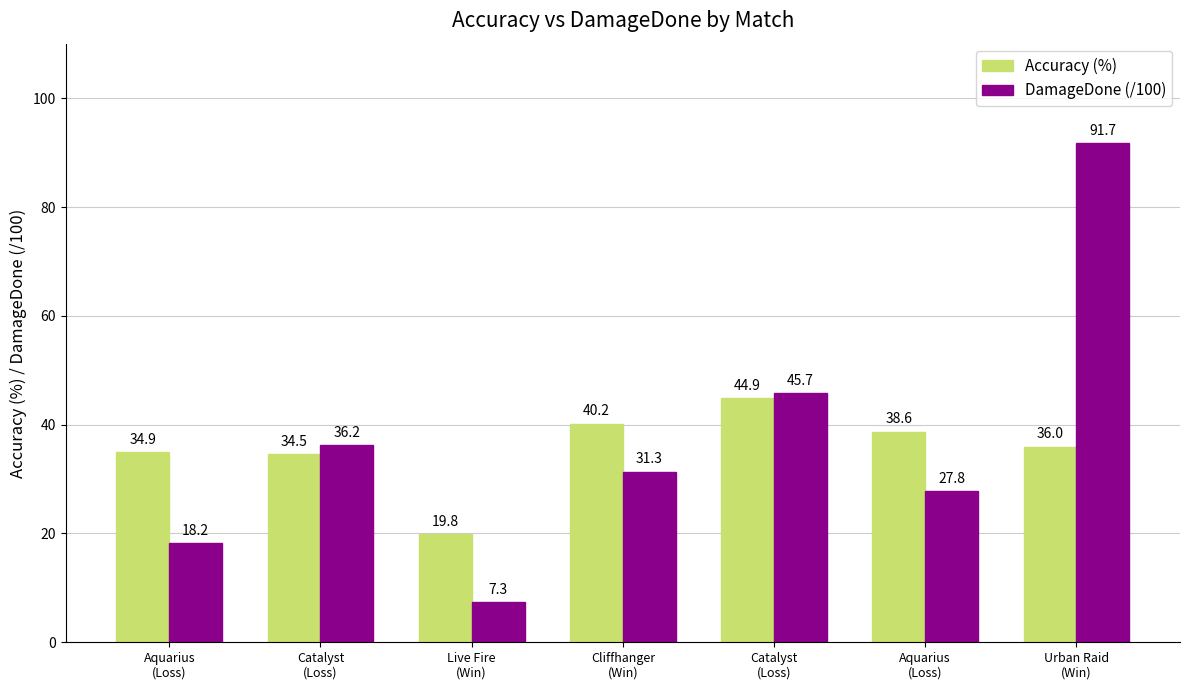

What is the difference between the highest and lowest values at Aquarius
(Loss)?

16.8